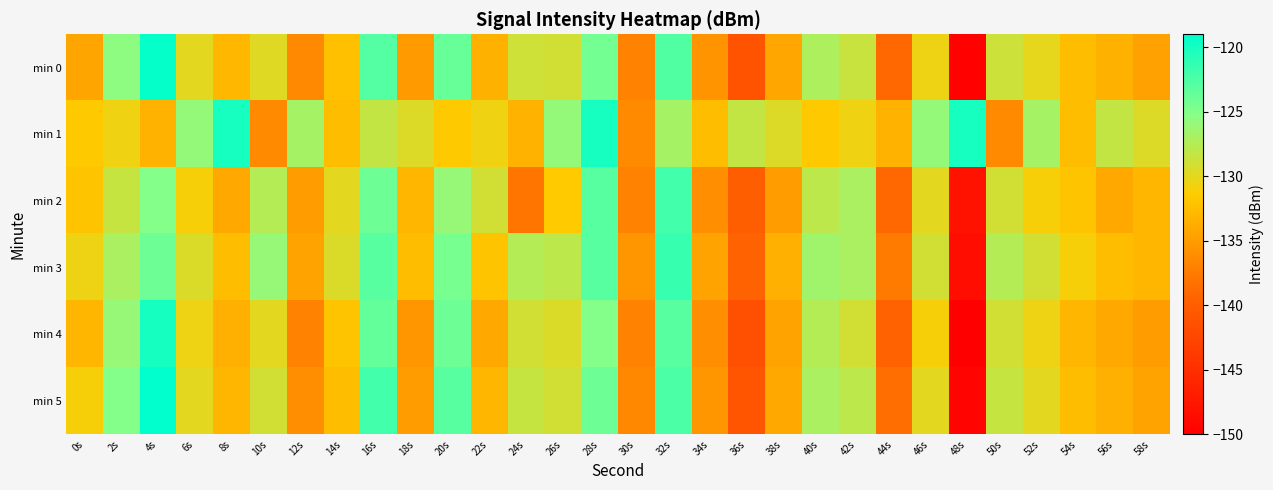

Reading right to left, transcribe all the data shown in this chart.

min 0: 58s=-134.6	56s=-133.4	54s=-132.6	52s=-130.1	50s=-128.8	48s=-149.7	46s=-130.4	44s=-139.0	42s=-128.6	40s=-127.2	38s=-134.2	36s=-141.1	34s=-135.7	32s=-122.7	30s=-137.0	28s=-124.3	26s=-129.0	24s=-128.8	22s=-133.4	20s=-123.7	18s=-135.1	16s=-122.9	14s=-132.3	12s=-136.4	10s=-129.7	8s=-133.0	6s=-130.0	4s=-119.3	2s=-125.5	0s=-134.4
min 1: 58s=-129.6	56s=-128.3	54s=-132.5	52s=-126.8	50s=-136.4	48s=-120.0	46s=-125.9	44s=-133.3	42s=-130.6	40s=-131.5	38s=-129.6	36s=-128.3	34s=-132.5	32s=-126.8	30s=-136.4	28s=-120.0	26s=-125.9	24s=-133.3	22s=-130.6	20s=-131.5	18s=-129.6	16s=-128.3	14s=-132.5	12s=-126.8	10s=-136.4	8s=-120.0	6s=-125.9	4s=-133.3	2s=-130.6	0s=-131.5
min 2: 58s=-133.0	56s=-134.0	54s=-132.0	52s=-131.0	50s=-129.0	48s=-148.0	46s=-130.0	44s=-139.0	42s=-127.0	40s=-128.0	38s=-135.0	36s=-140.0	34s=-136.0	32s=-122.0	30s=-137.0	28s=-123.0	26s=-131.5	24s=-138.0	22s=-129.0	20s=-126.0	18s=-133.0	16s=-124.0	14s=-130.0	12s=-135.0	10s=-127.5	8s=-134.0	6s=-131.0	4s=-125.0	2s=-128.5	0s=-132.0
min 3: 58s=-133.0	56s=-132.5	54s=-131.0	52s=-129.0	50s=-127.5	48s=-148.5	46s=-129.0	44s=-137.5	42s=-127.0	40s=-126.5	38s=-133.5	36s=-139.5	34s=-134.5	32s=-121.5	30s=-135.5	28s=-123.0	26s=-128.0	24s=-127.5	22s=-132.0	20s=-124.5	18s=-132.5	16s=-123.0	14s=-129.5	12s=-134.5	10s=-126.0	8s=-132.5	6s=-129.5	4s=-124.0	2s=-127.0	0s=-130.5
min 4: 58s=-135.0	56s=-134.0	54s=-133.0	52s=-130.5	50s=-129.0	48s=-150.0	46s=-131.0	44s=-139.5	42s=-129.0	40s=-127.5	38s=-134.5	36s=-141.5	34s=-136.0	32s=-123.0	30s=-137.0	28s=-125.0	26s=-129.5	24s=-129.0	22s=-134.0	20s=-124.0	18s=-135.5	16s=-123.5	14s=-132.0	12s=-137.0	10s=-130.0	8s=-133.5	6s=-130.5	4s=-120.0	2s=-126.0	0s=-133.0
min 5: 58s=-134.5	56s=-133.5	54s=-132.5	52s=-130.0	50s=-128.5	48s=-149.5	46s=-130.0	44s=-138.5	42s=-128.0	40s=-127.0	38s=-134.0	36s=-141.0	34s=-135.5	32s=-122.5	30s=-136.5	28s=-124.0	26s=-129.0	24s=-128.5	22s=-133.0	20s=-123.0	18s=-135.0	16s=-122.0	14s=-132.5	12s=-136.0	10s=-129.0	8s=-133.0	6s=-130.0	4s=-119.0	2s=-125.0	0s=-131.0